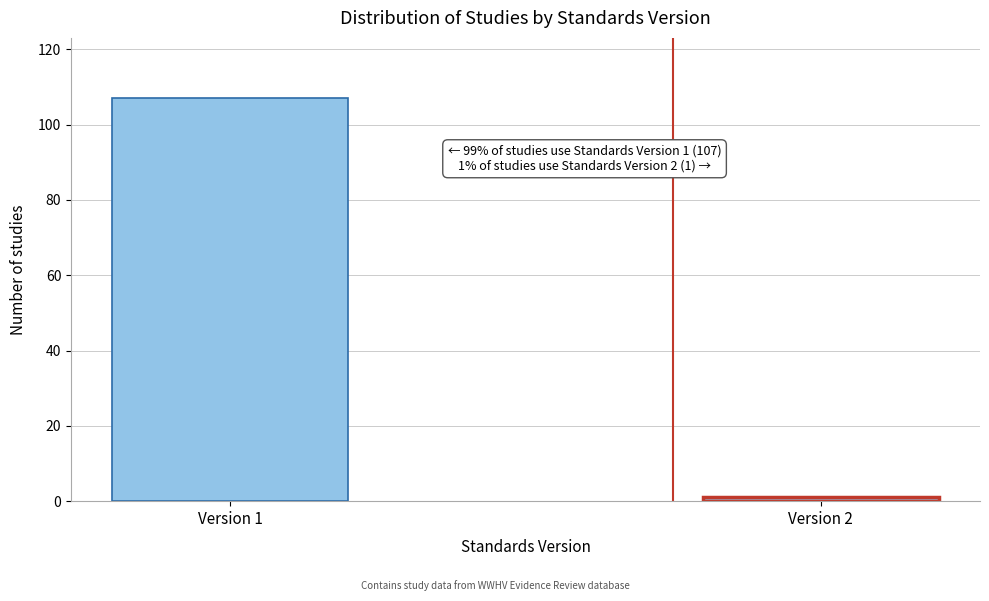

Reading left to right, extract all data points from this chart.

Version 1=107	Version 2=1